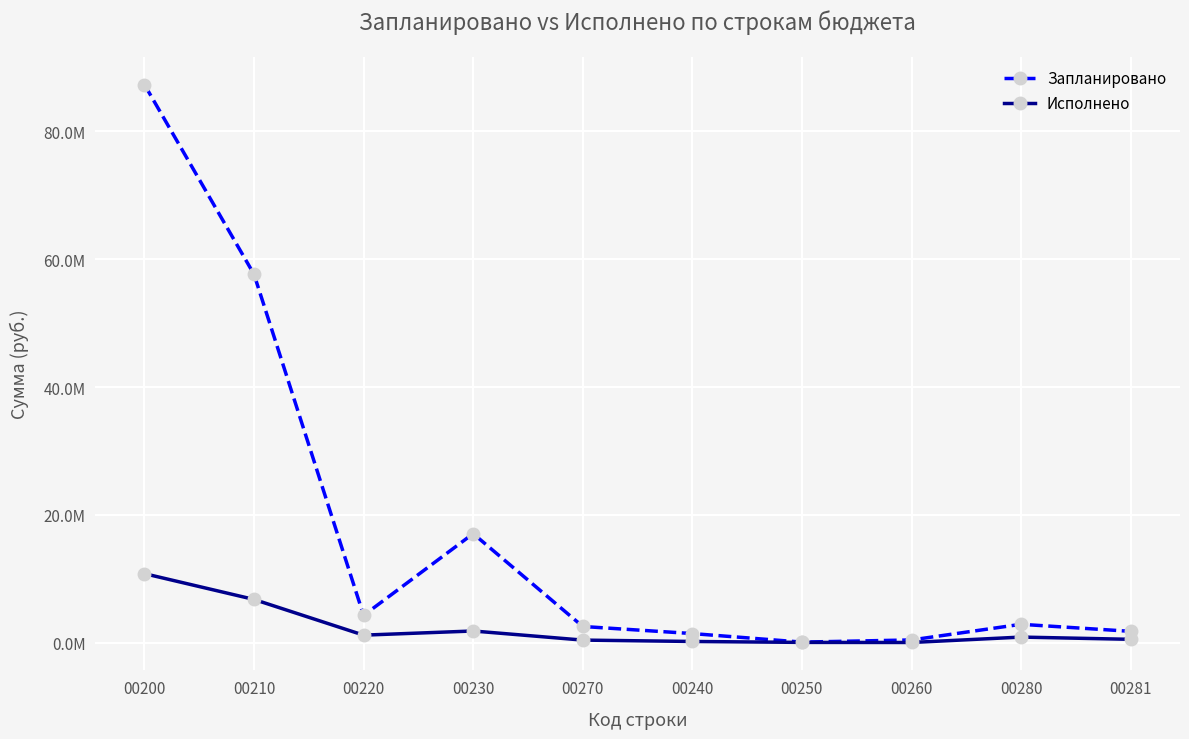

What is the label of the 7th point from the right?

00230